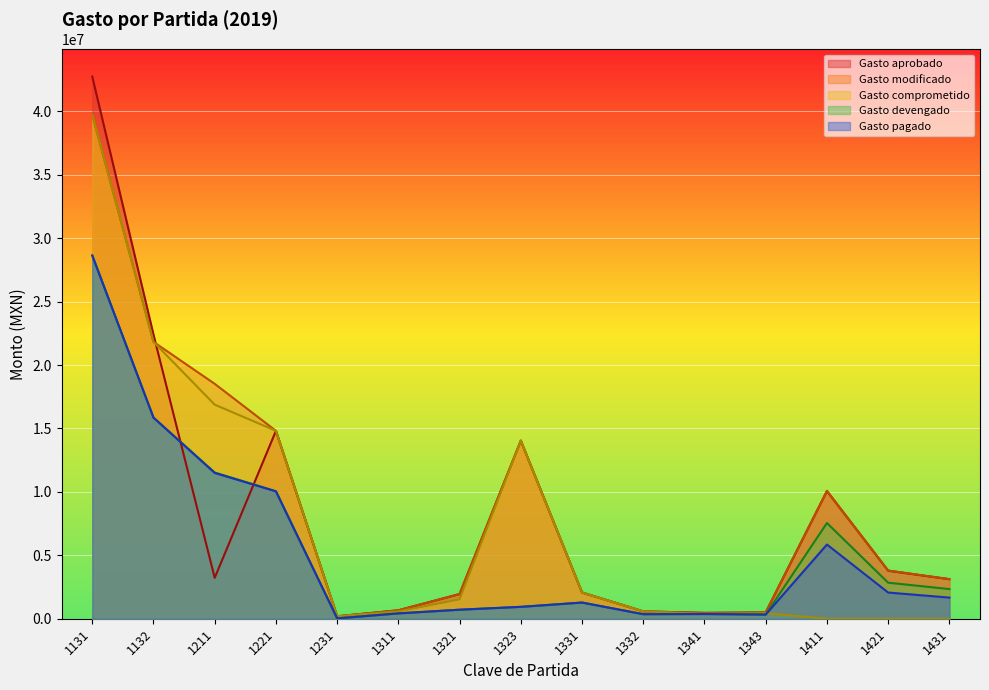

Is it true that Gasto modificado equals 580845 at 1332?

True